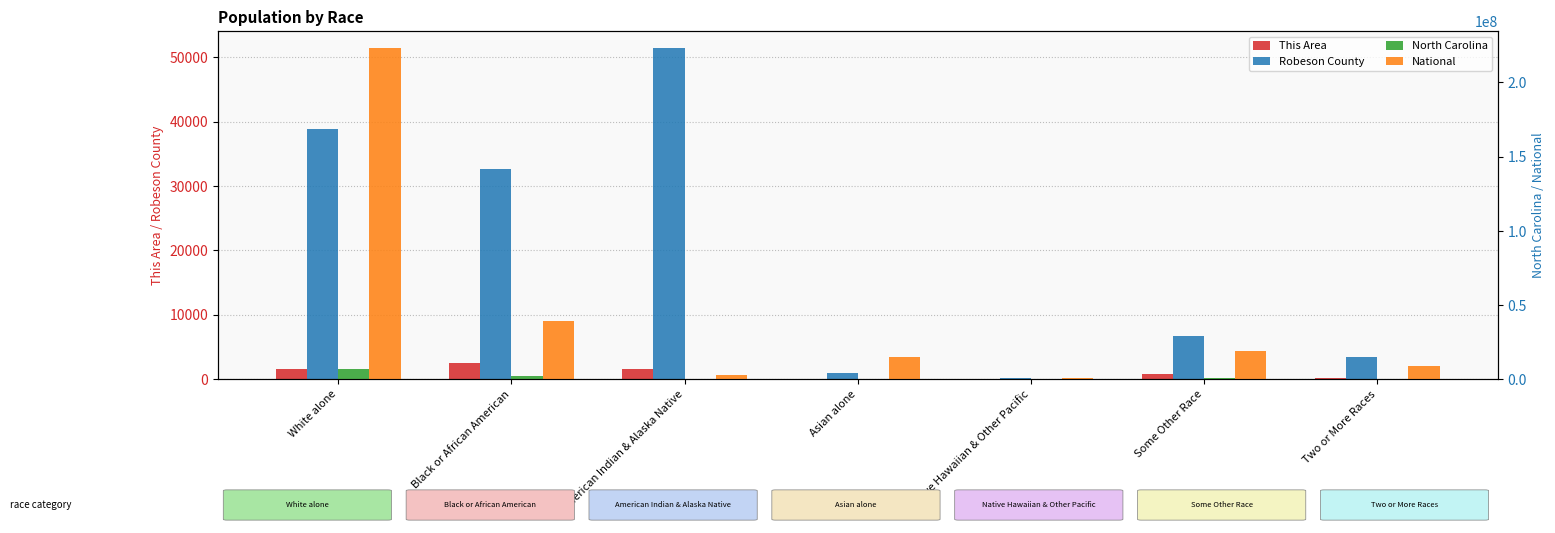

What is the spread (max minus min) of values at White alone?

223551680